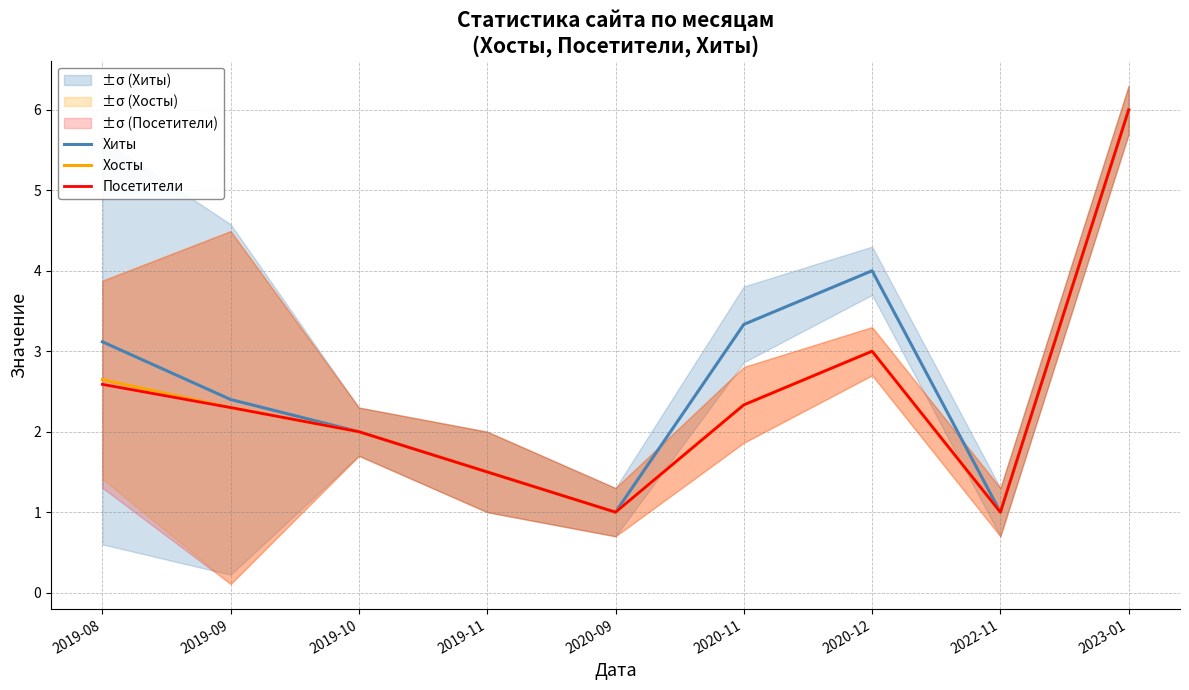

The Посетители series shows 0.9 at 2020-12. True or false?

False